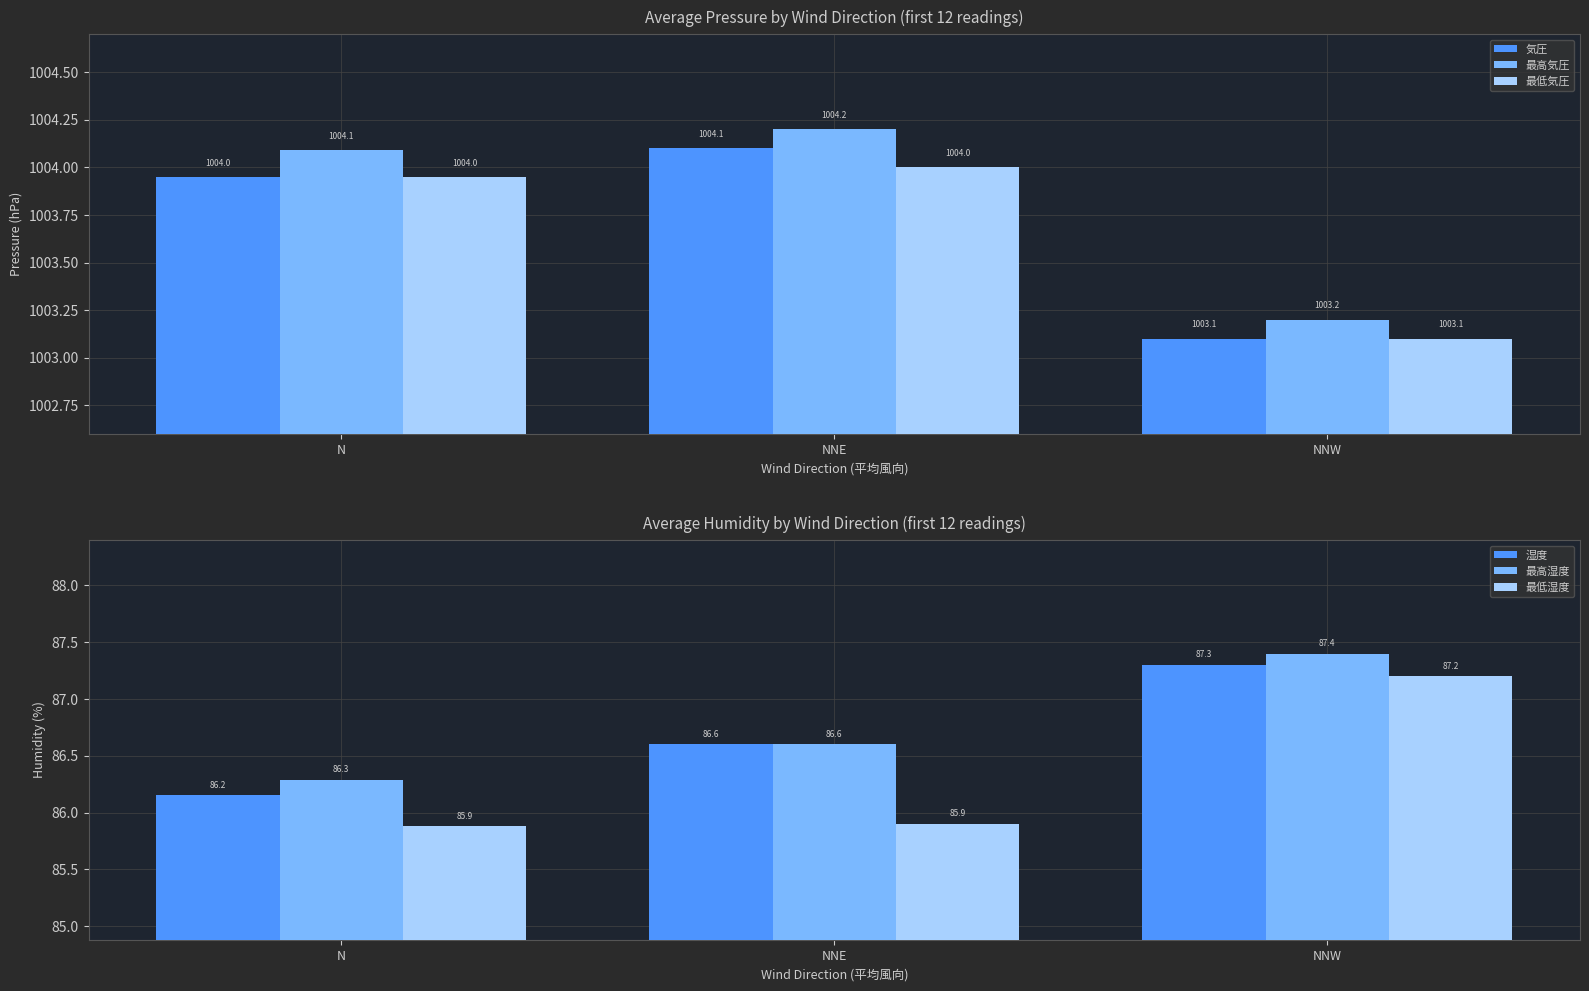

What is the difference between the highest and lowest values at NNE?

918.3